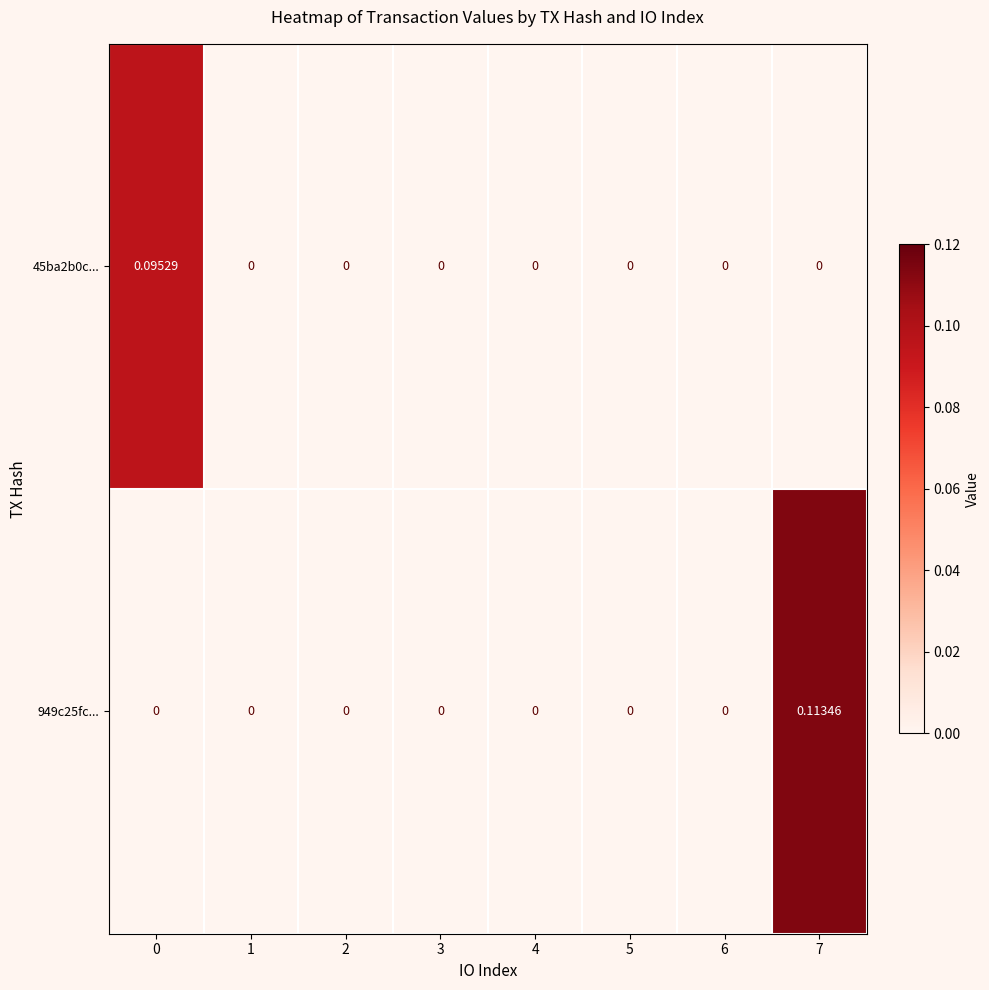

List the series in order of their peak value, lowest first.

45ba2b0c..., 949c25fc...